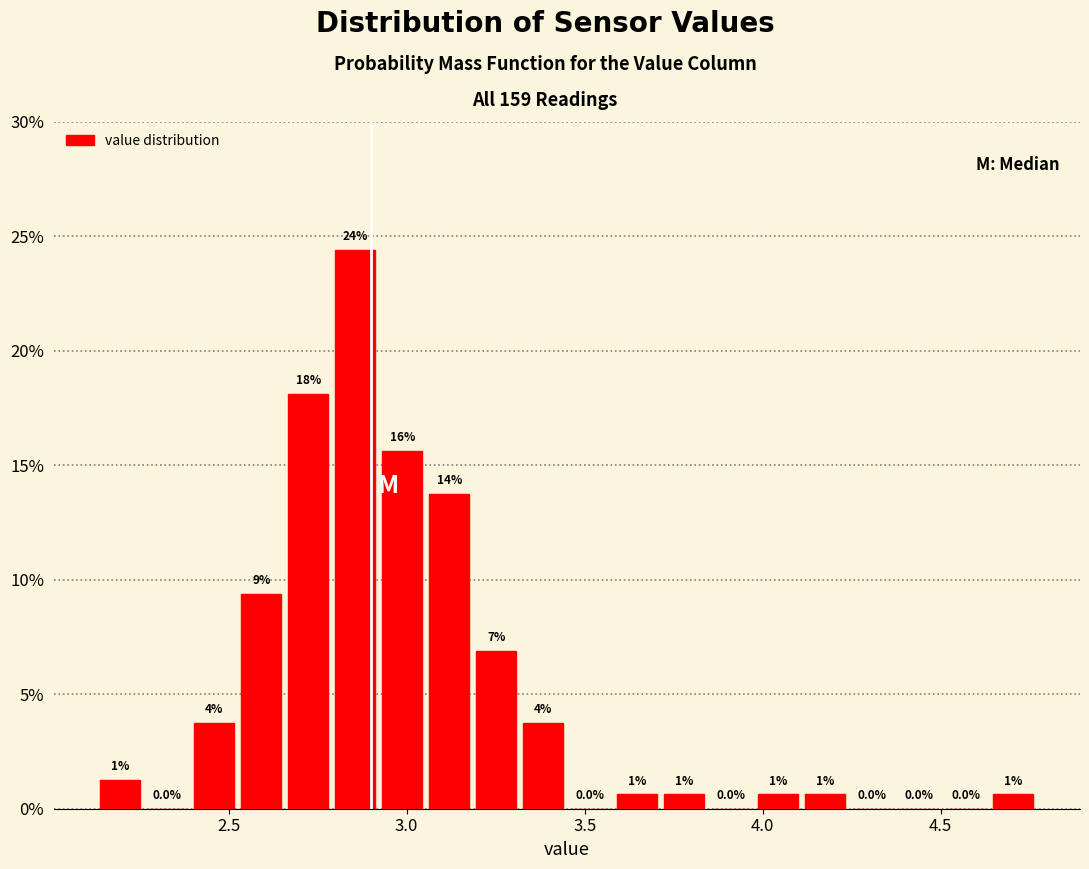

Around what value on the x-axis is the tallest bar? Give the approximate position of its centre, as read against the axis.

2.85